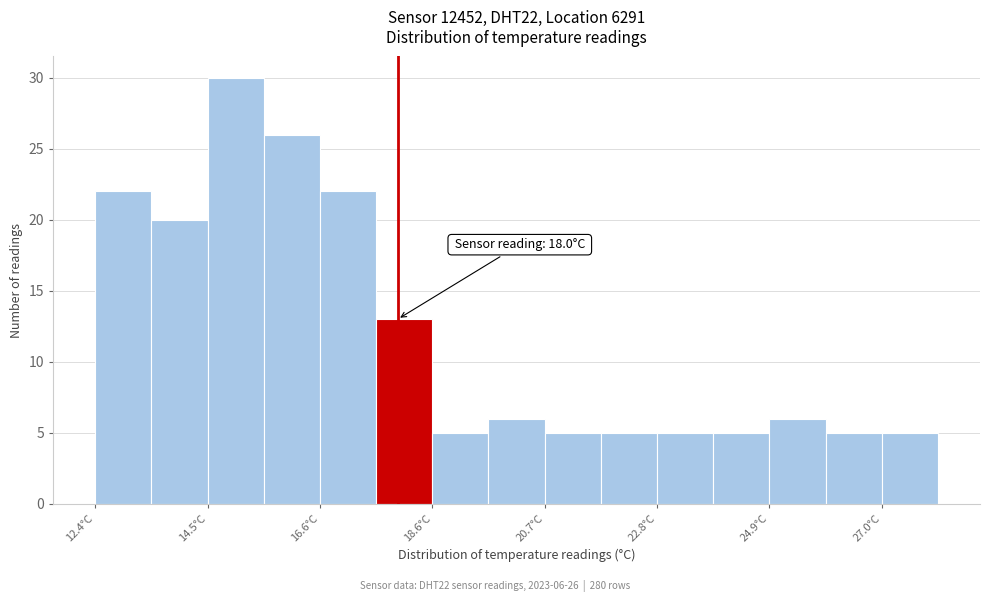

Read against the x-axis, roughly where is the centre of the tallest bar?

15.0